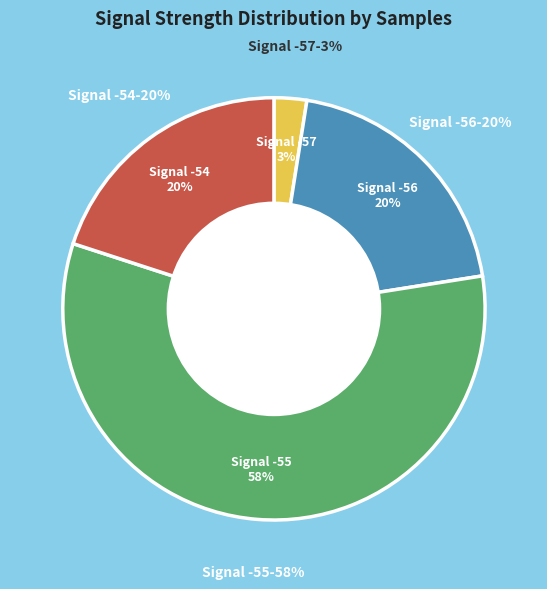

Is the sum of 17 and 20 greater than half?

No